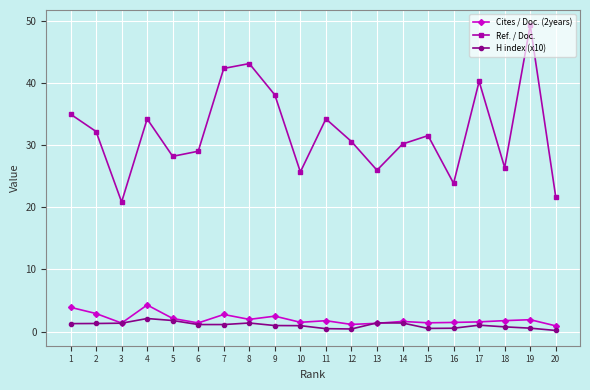

What is the value of the Cites / Doc. (2years) point at the 1st from the left?

3.9